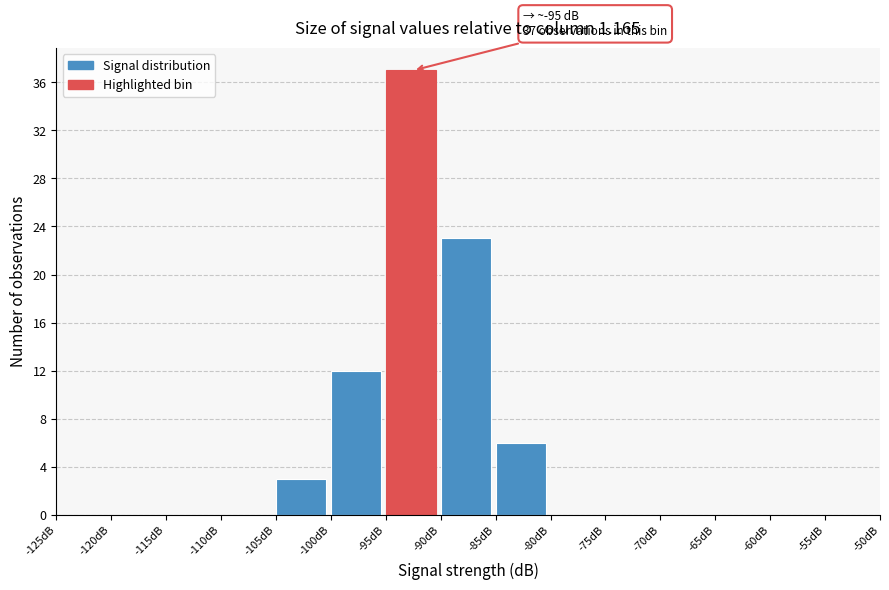

Which range on the x-axis has the tallest bar?

-95 to -90